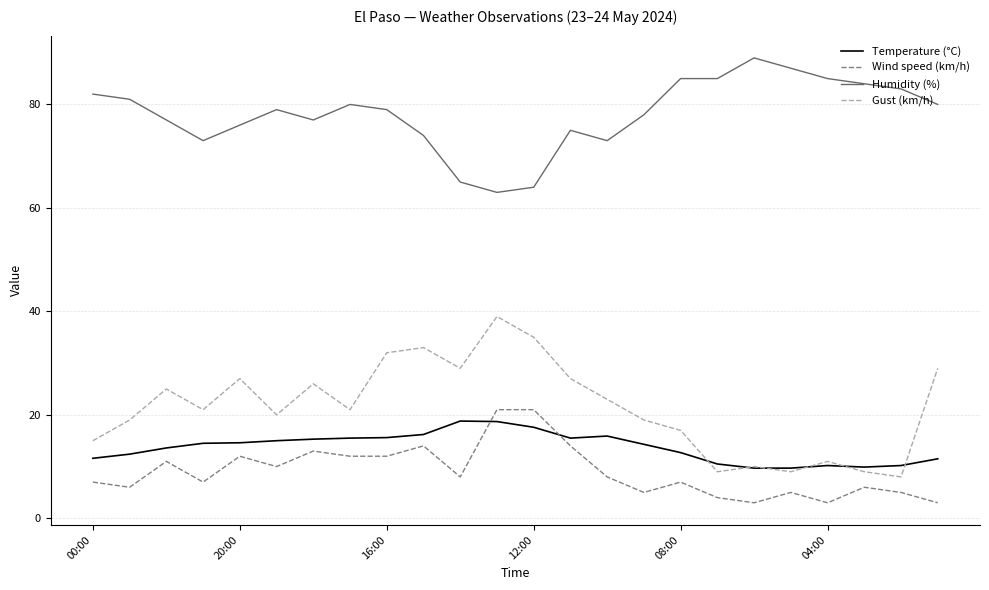

Which series has the largest total across all categories?

Humidity (%)